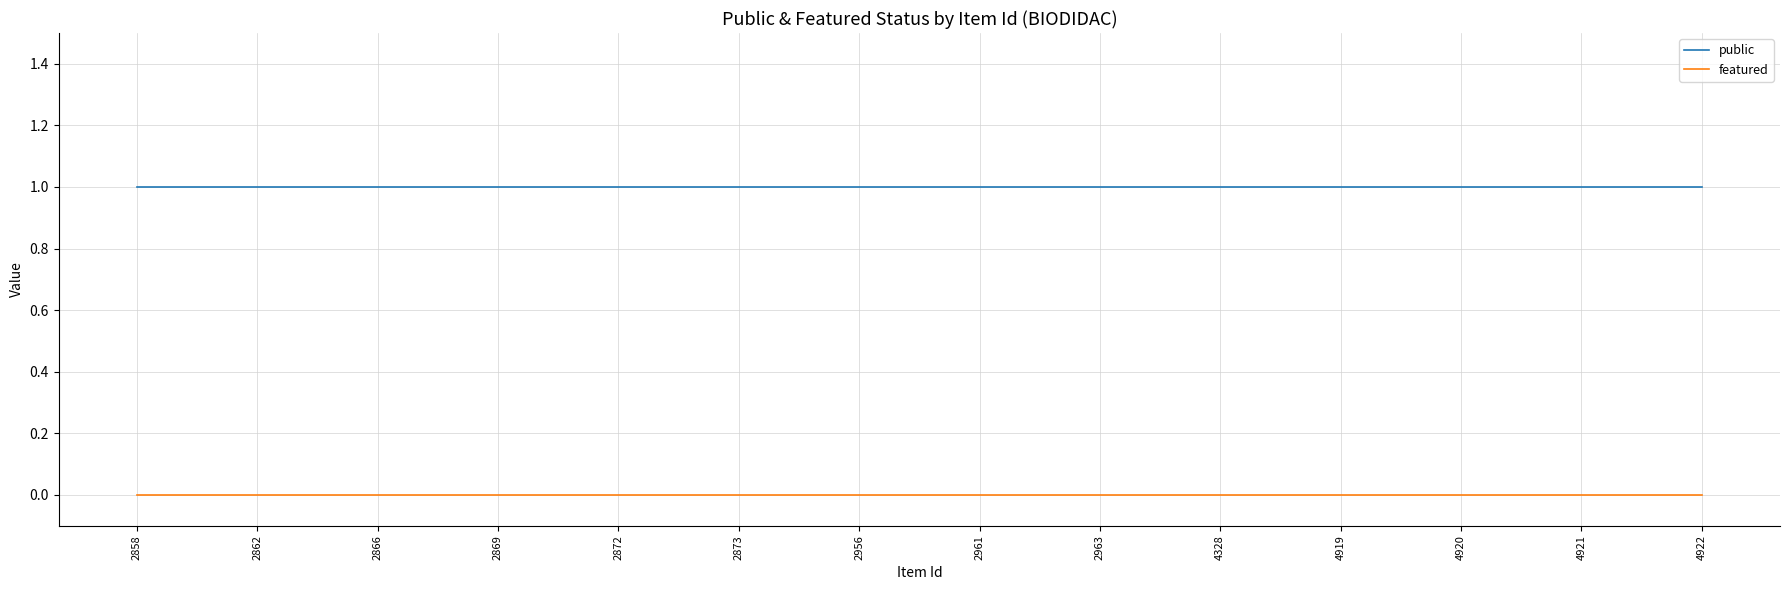

Reading right to left, list all the values displayed in this chart.

public: 4922=1	4921=1	4920=1	4919=1	4328=1	2963=1	2961=1	2956=1	2873=1	2872=1	2869=1	2866=1	2862=1	2858=1
featured: 4922=0	4921=0	4920=0	4919=0	4328=0	2963=0	2961=0	2956=0	2873=0	2872=0	2869=0	2866=0	2862=0	2858=0